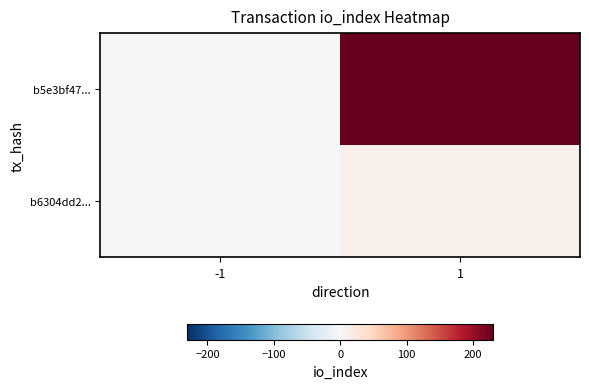

Rank the series by their maximum value, from highest to lowest.

b5e3bf47..., b6304dd2...